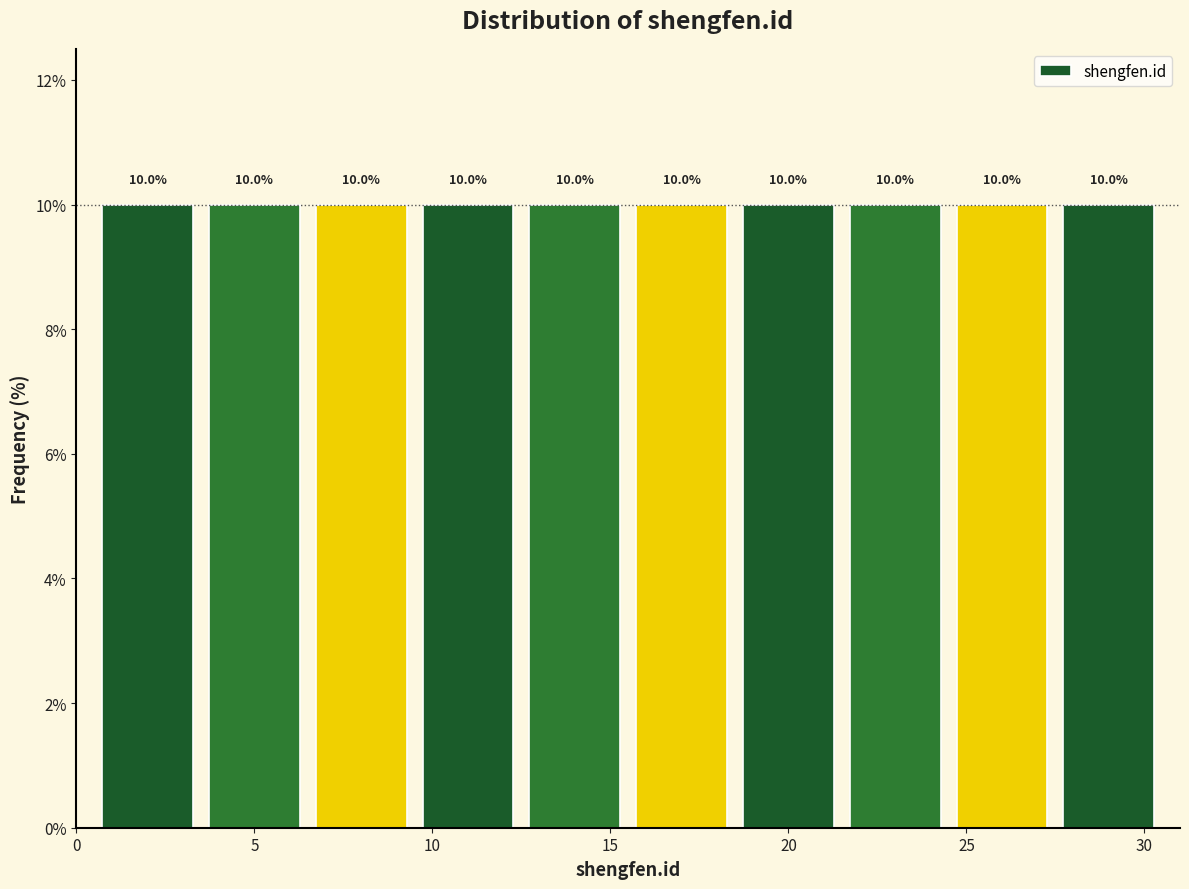

What is the height of the bar covering 9.5 to 12.5 on the x-axis?

10.0